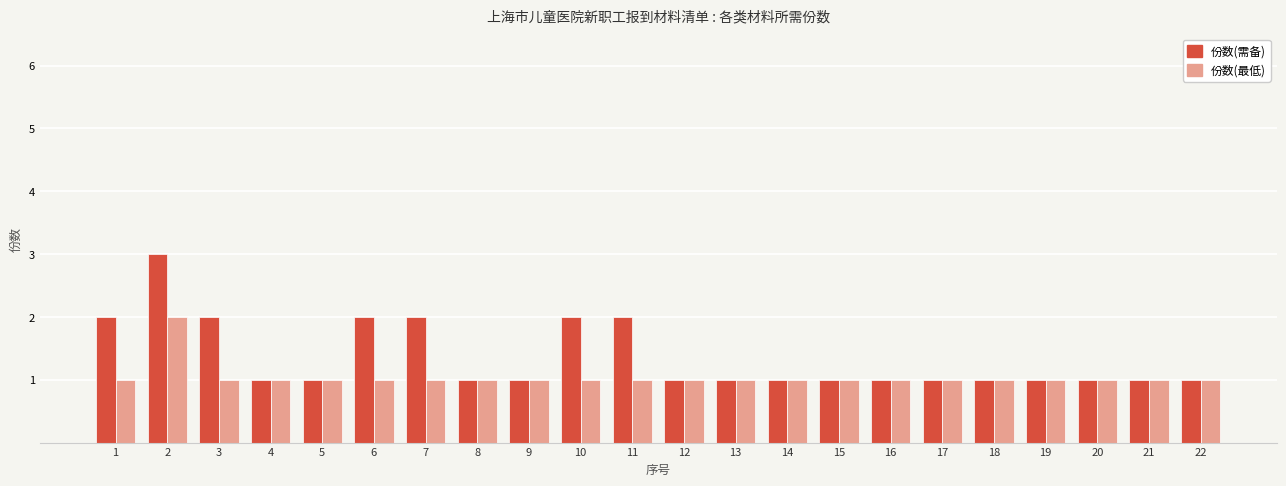

Is the value of 份数(最低) at 8 greater than the value of 份数(需备) at 2?

No